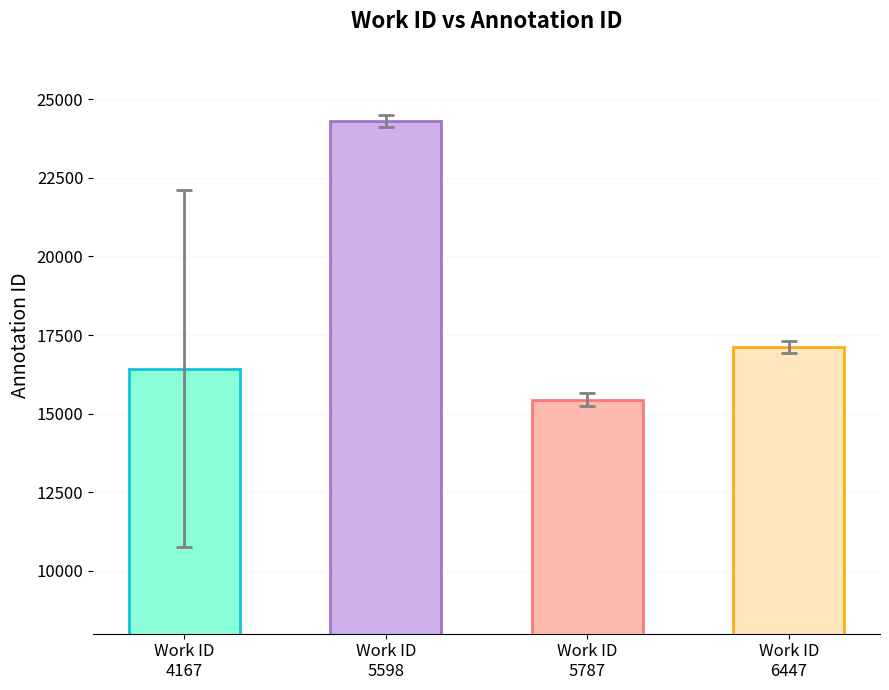

Does the chart contain any negative values?

No